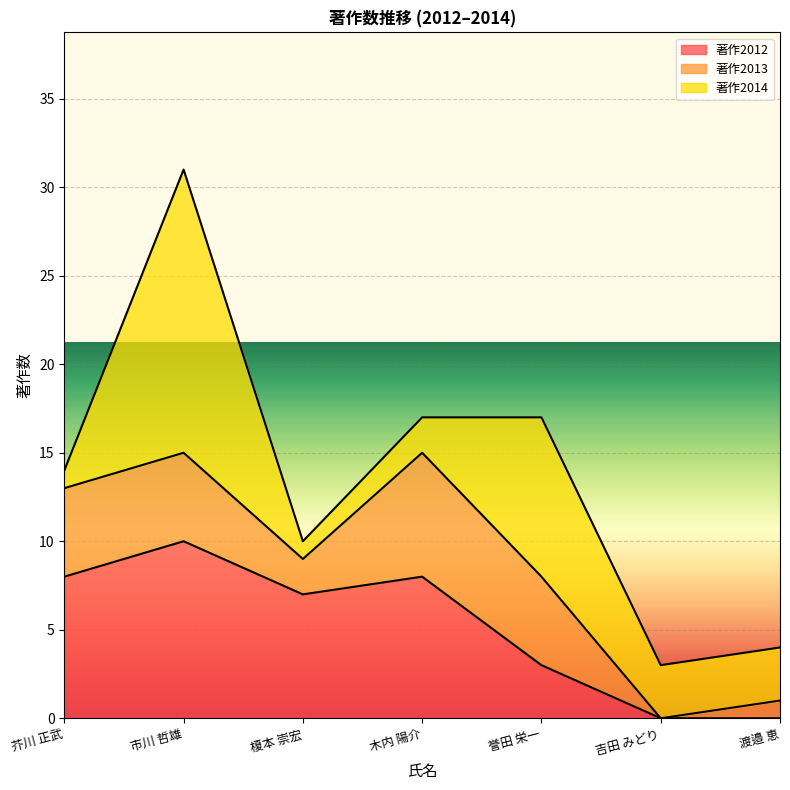

What position from the left is 誉田 栄一?

5